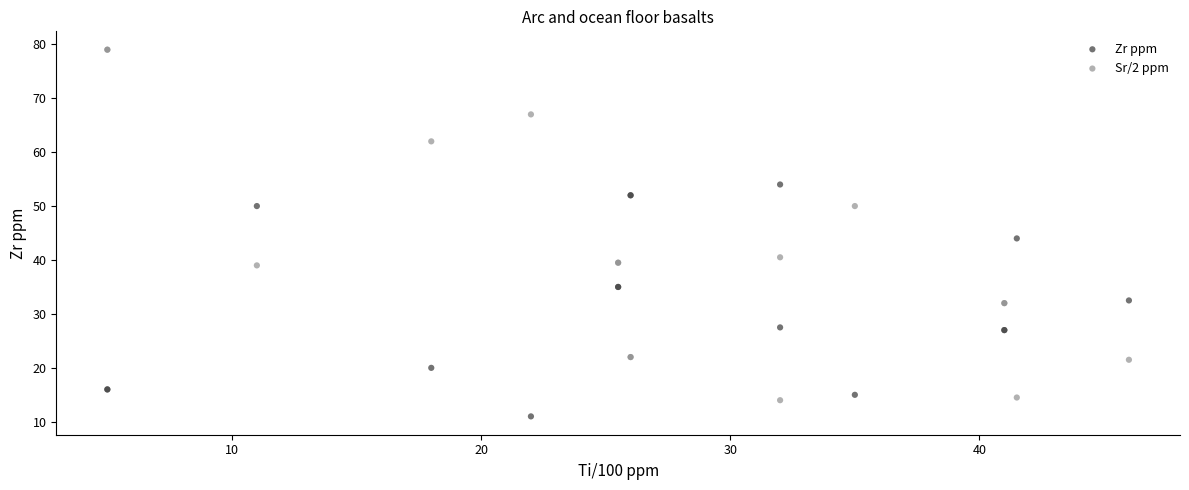

Which series reaches the minimum Y coordinate?

Zr ppm